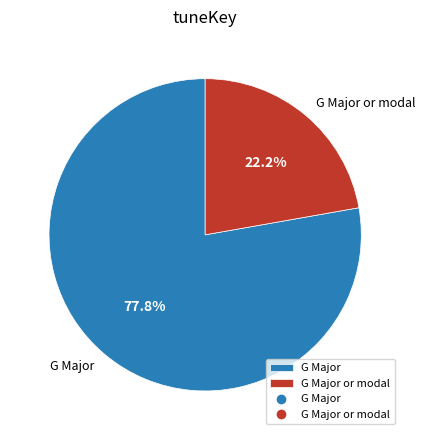

How many segments does this pie chart have?

2